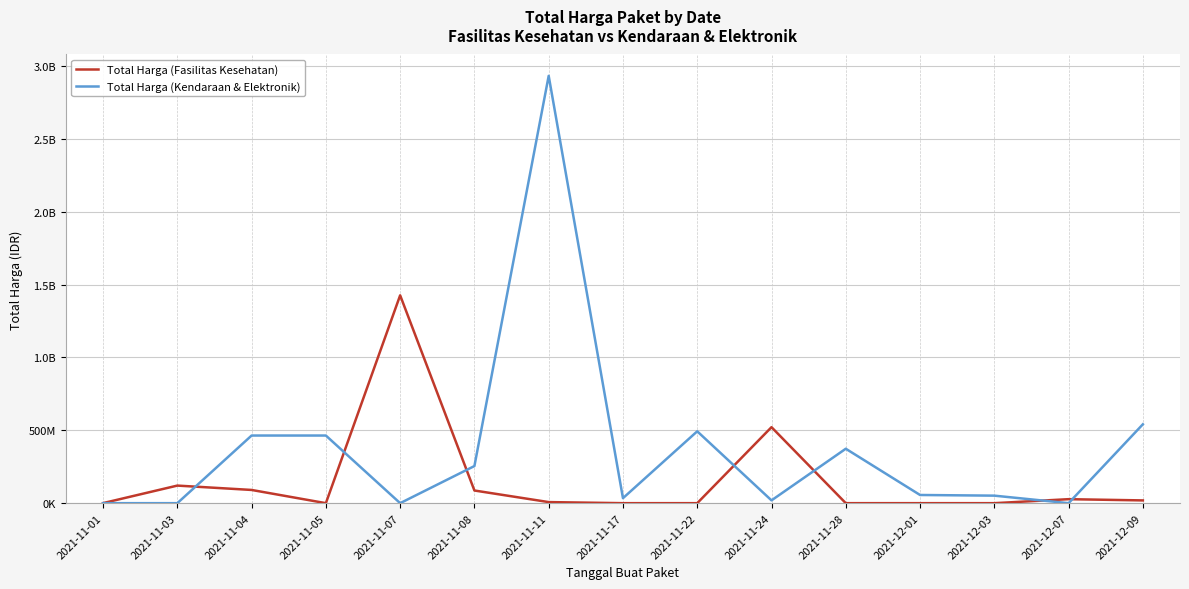

What are all the series names shown in the legend?

Total Harga (Fasilitas Kesehatan), Total Harga (Kendaraan & Elektronik)